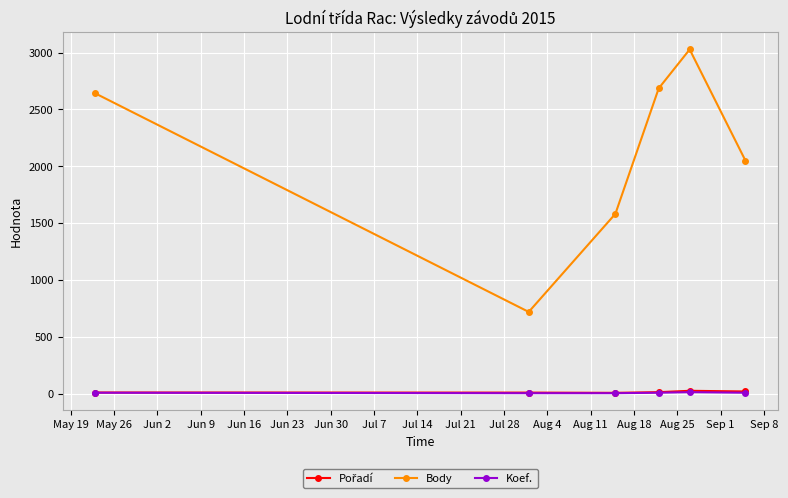

At how many categories does at least one series exceed 1978?

4